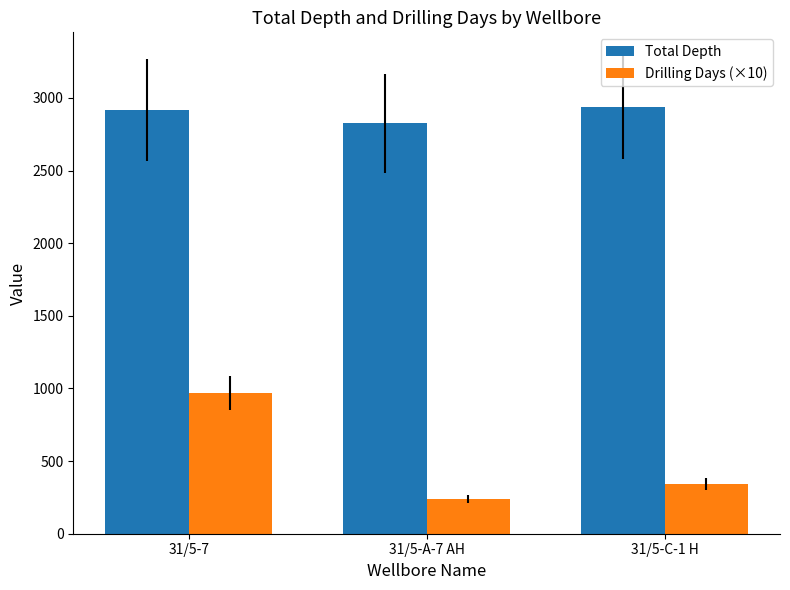

At which label does Drilling Days (×10) reach its peak?

31/5-7